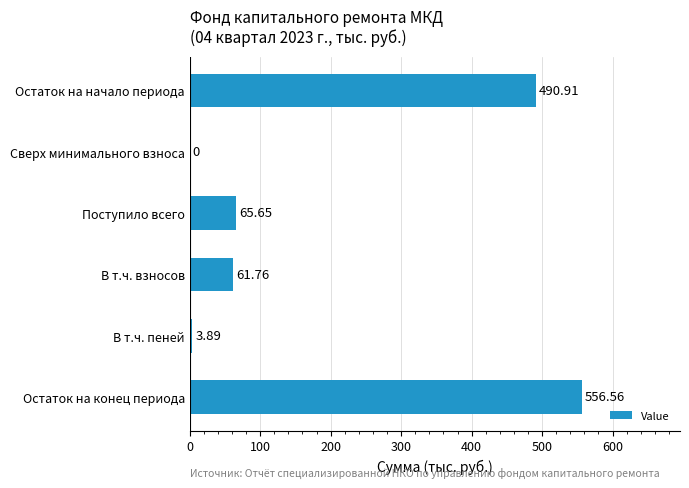

What is the sum of the values at Сверх минимального взноса and Остаток на конец периода?

556.6